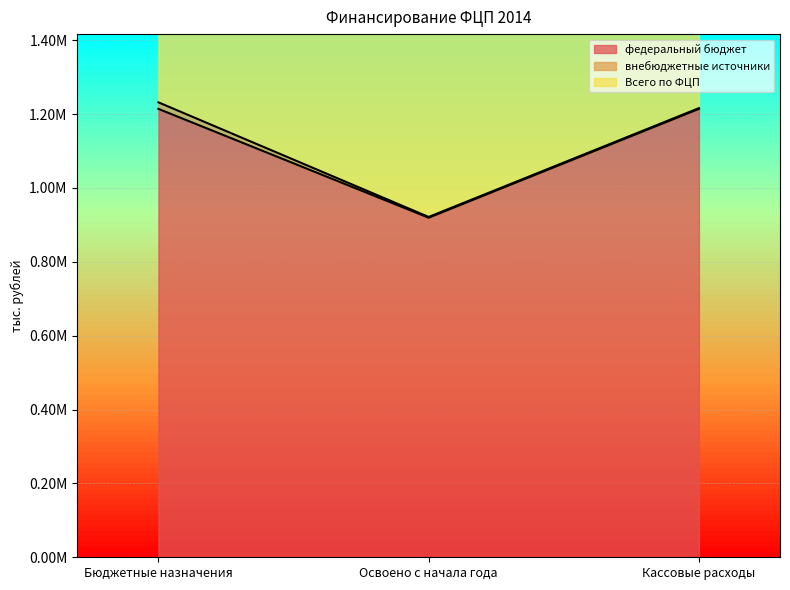

How many lines are shown in the chart?

2